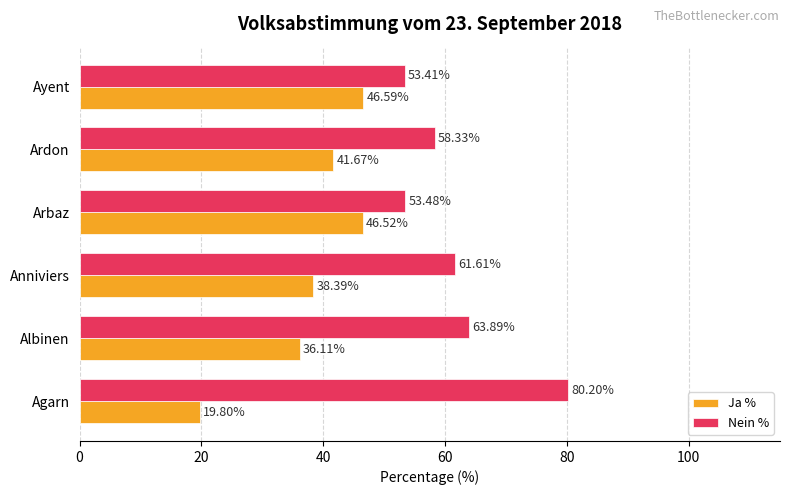

Which label corresponds to the largest value in the chart?

Agarn